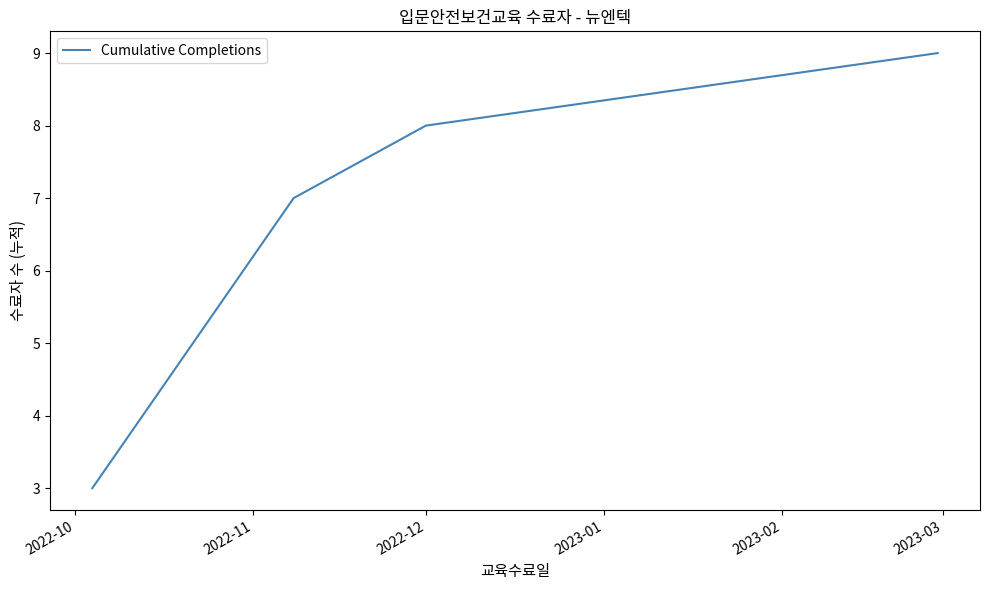

What is the sum of all values?

27